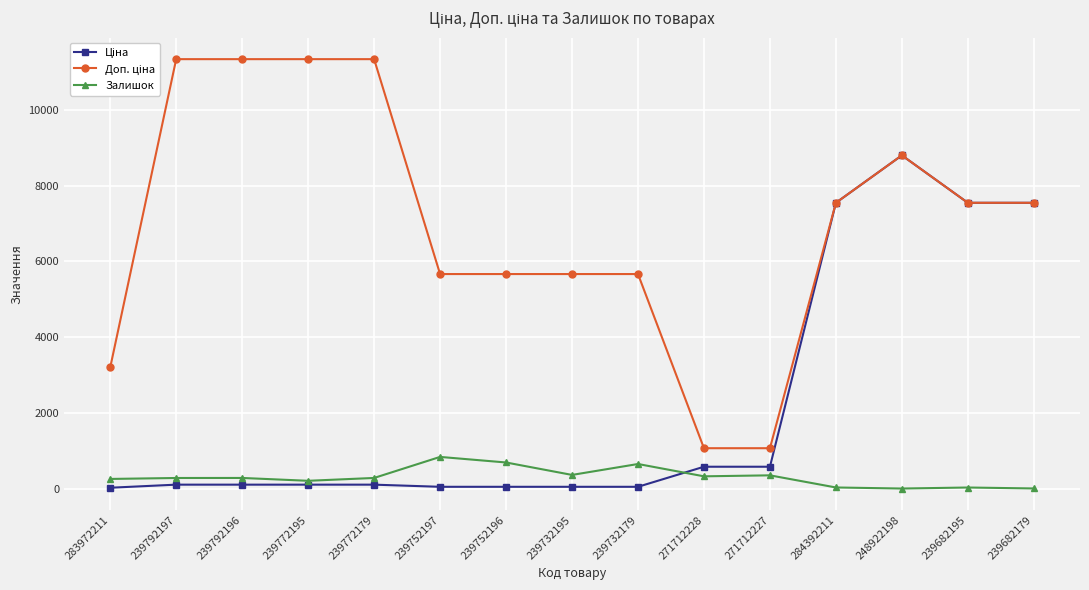

What is the total value across all series at 271712227?

2019.4